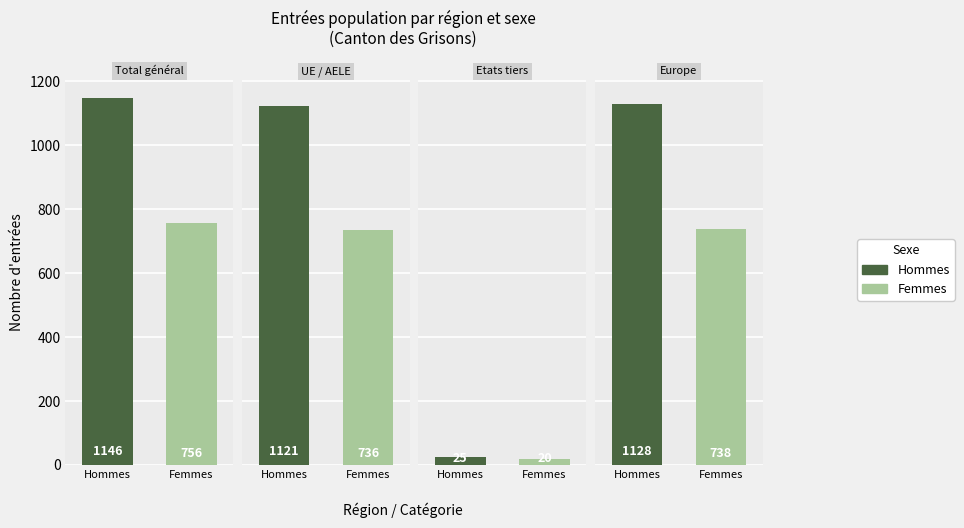

What is the maximum value for Hommes?

1146